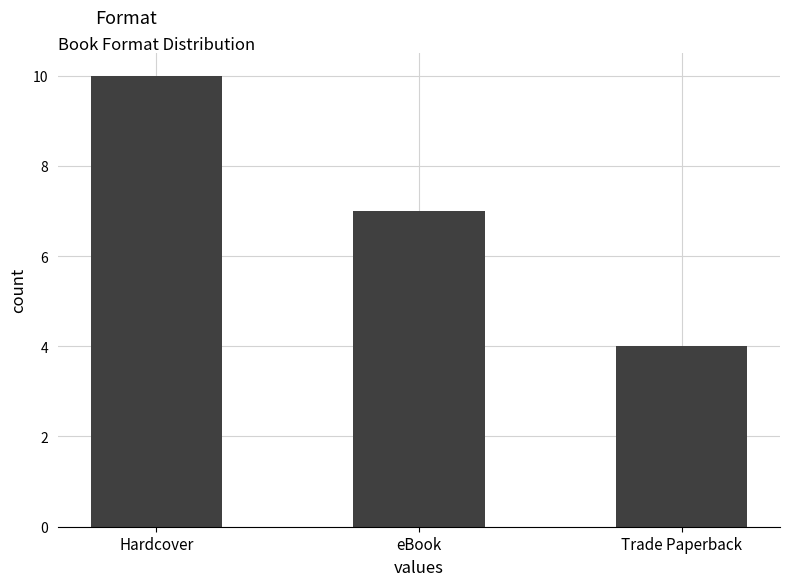

At which category does the chart reach its minimum across all series?

Trade Paperback